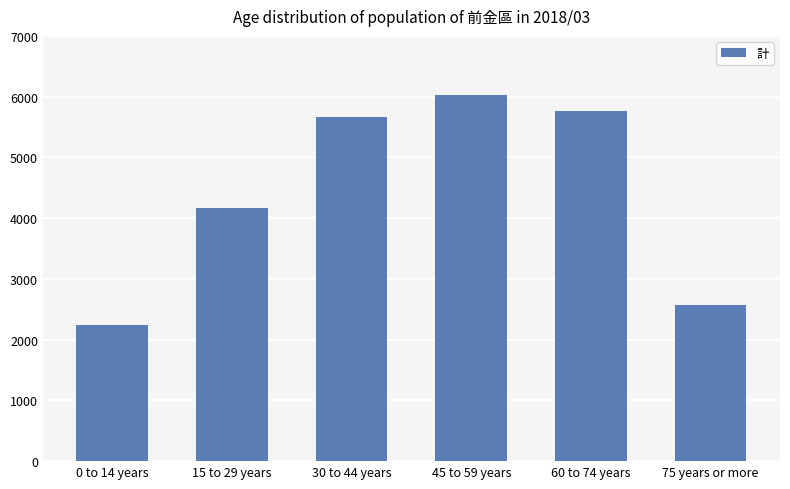

Read the value at 60 to 74 years, to the nearest 100.

5800